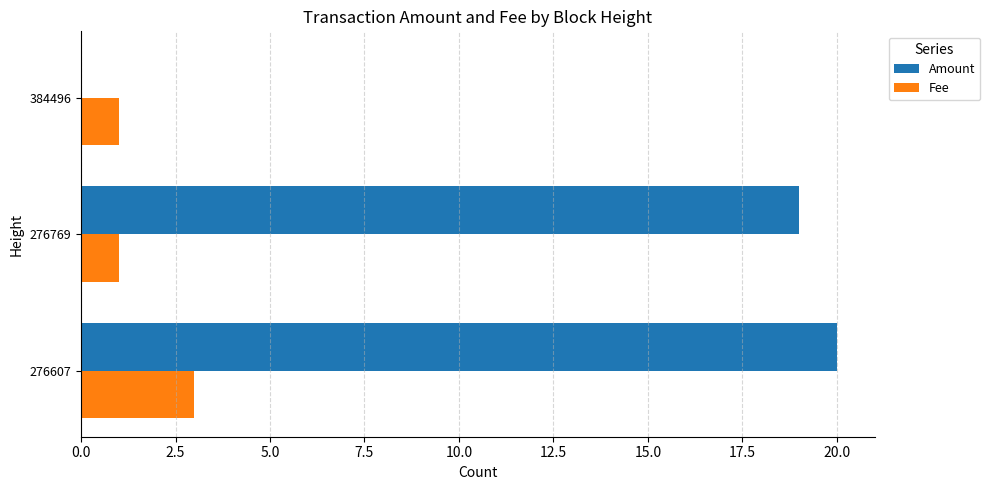

What is the sum of all Amount values?

39